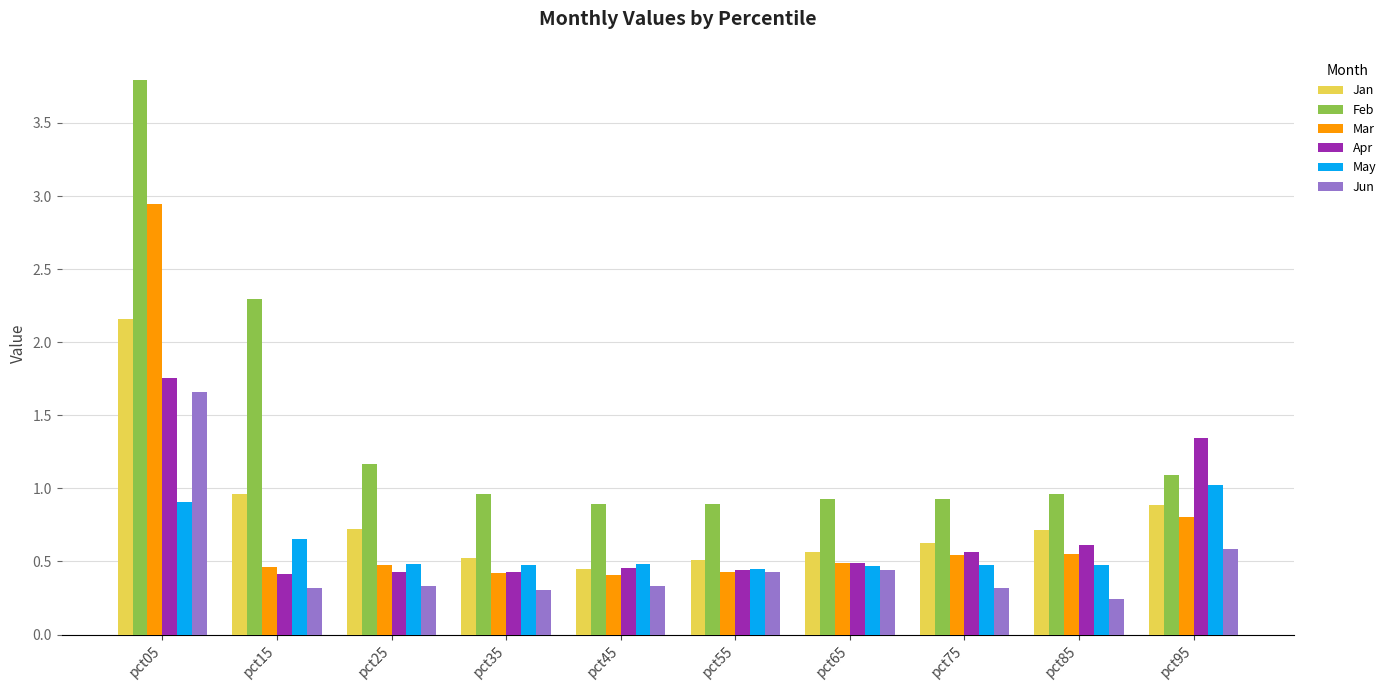

The Feb series shows 1.6 at pct45. True or false?

False